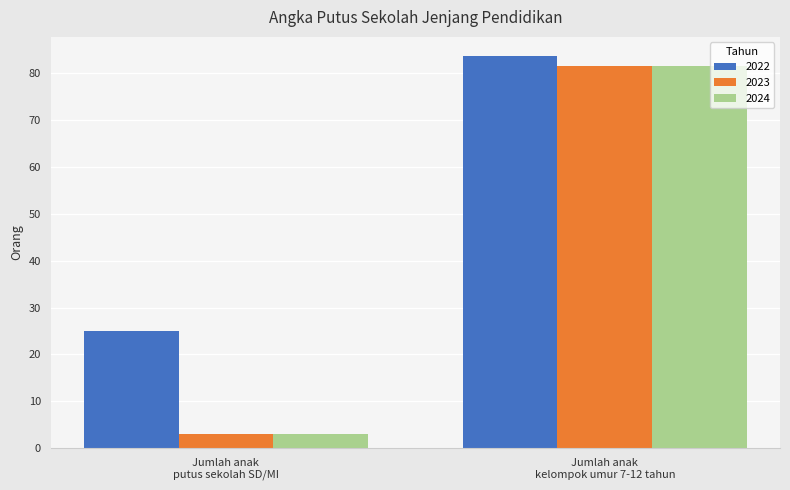

What is the minimum value for 2022?

25.0